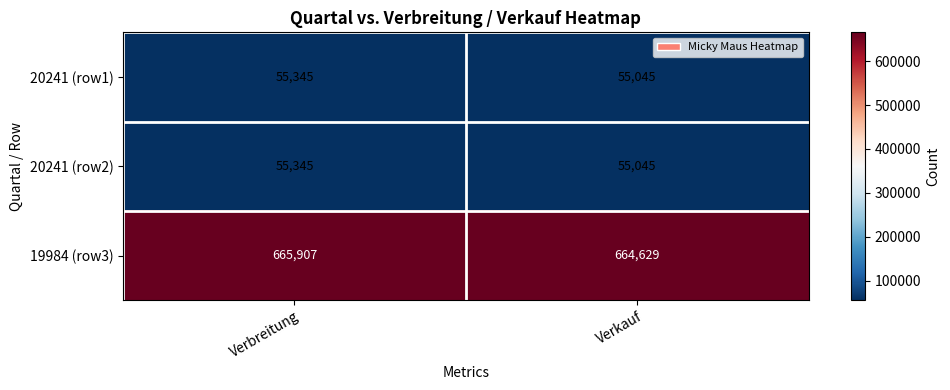

List the labels in order of 20241 (row2) value, largest first.

Verbreitung, Verkauf